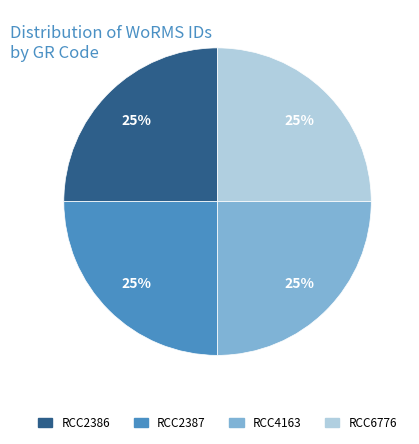

Approximately how many times larger is the value at RCC2386 compared to RCC6776?

1.0